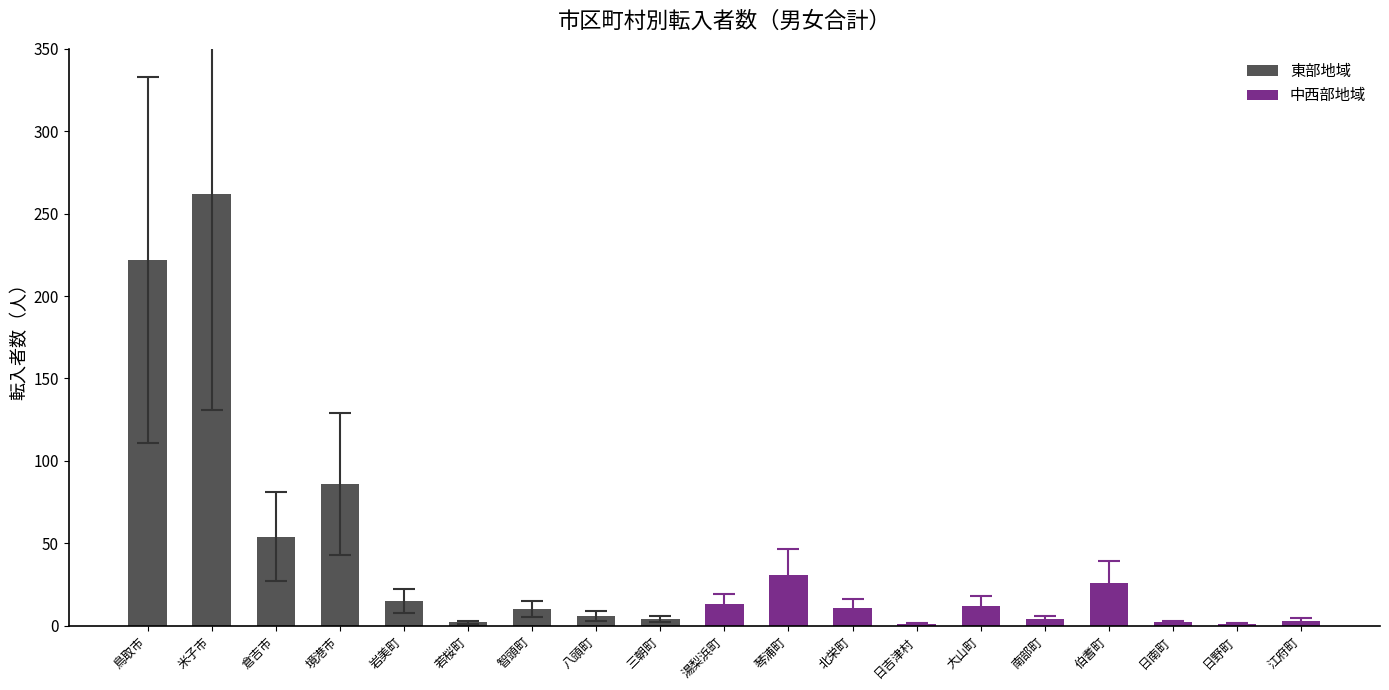

Reading left to right, what are all the values shown in this chart?

鳥取市=222	米子市=262	倉吉市=54	境港市=86	岩美町=15	若桜町=2	智頭町=10	八頭町=6	三朝町=4	湯梨浜町=13	琴浦町=31	北栄町=11	日吉津村=1	大山町=12	南部町=4	伯耆町=26	日南町=2	日野町=1	江府町=3	計=765